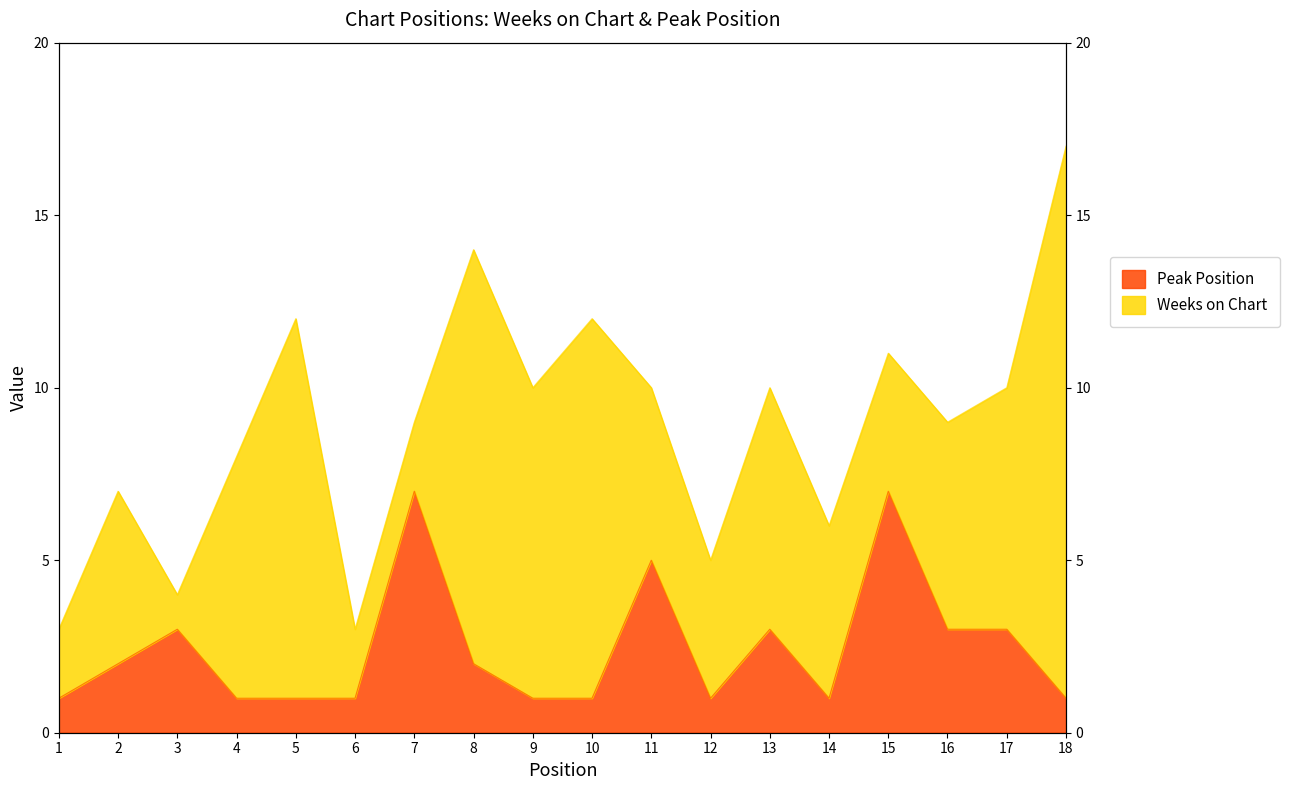

Between 7 and 5, which is larger?

7